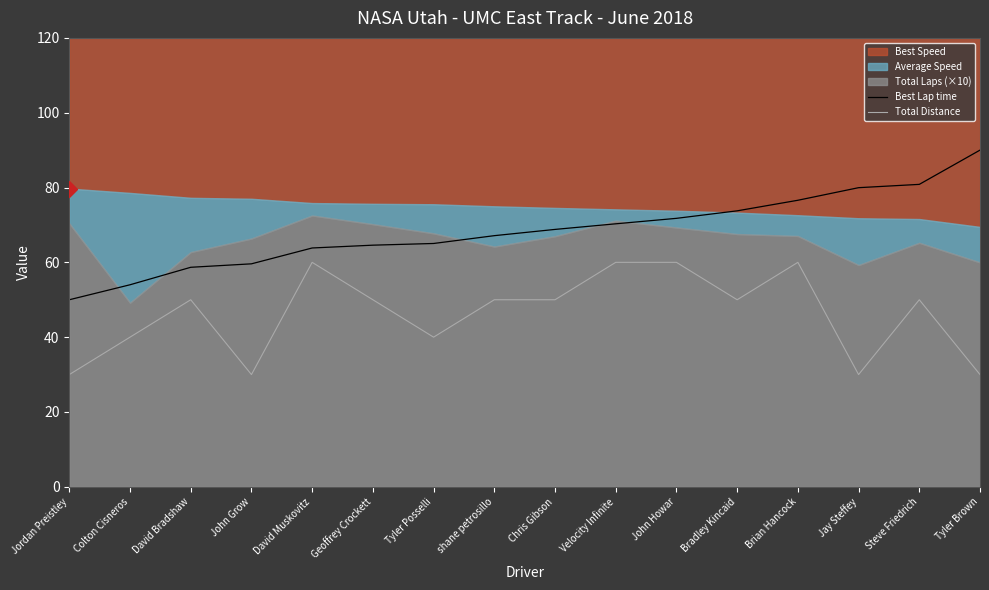

The value of Best Lap time at Brian Hancock is 76.6. True or false?

True